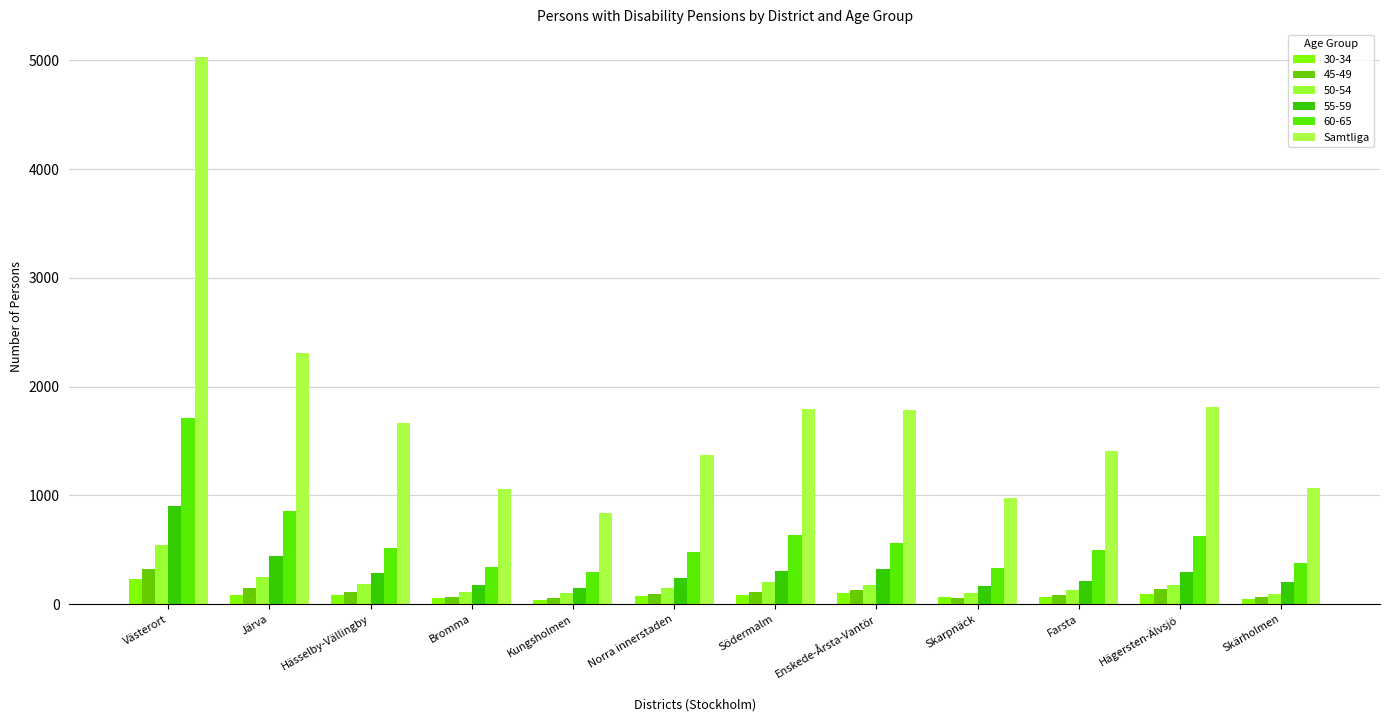

Count the number of categories in the chart.

12